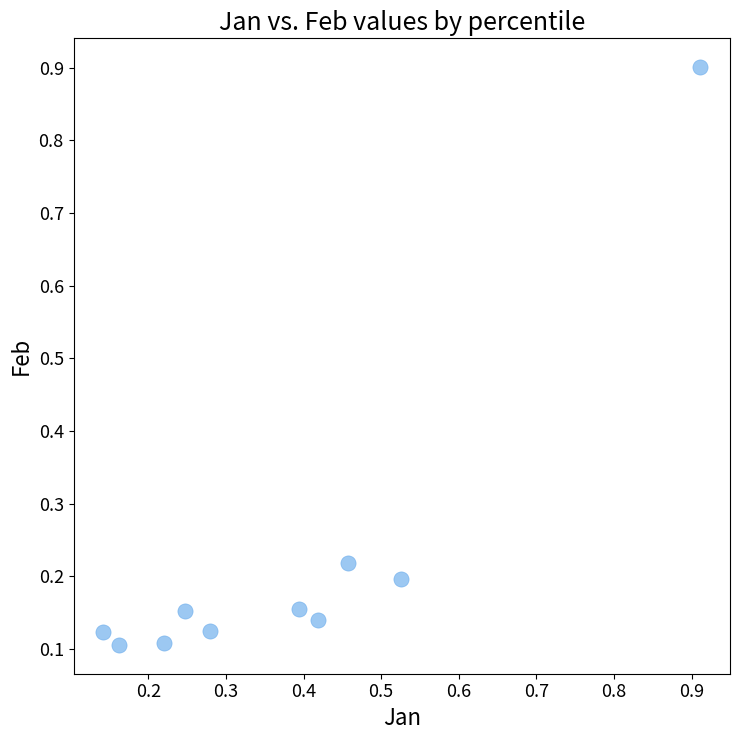

What is the range of Y values (max minus min)?

0.8